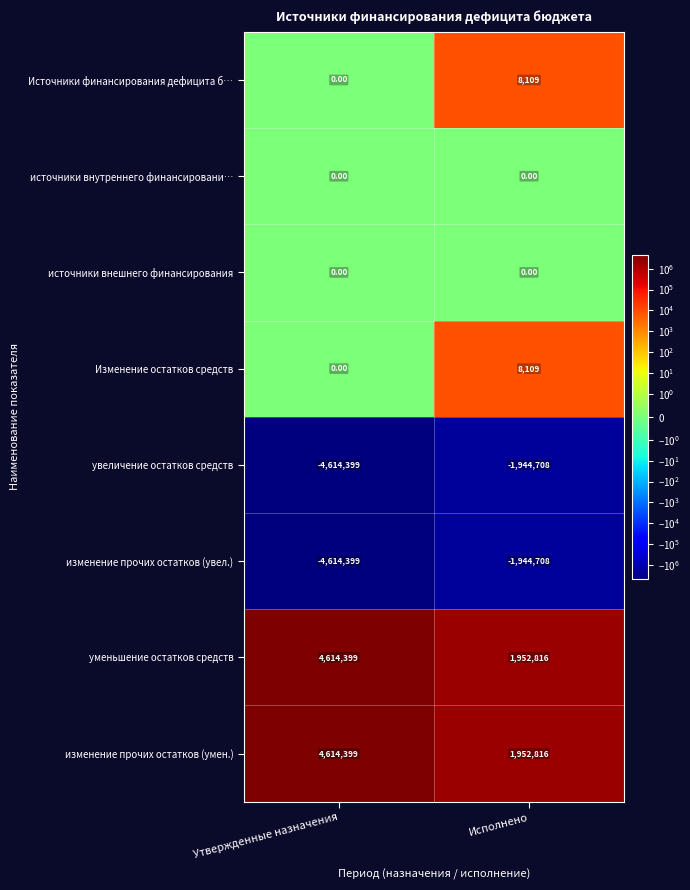

What is the difference between the highest and lowest values at Утвержденные назначения?

9228798